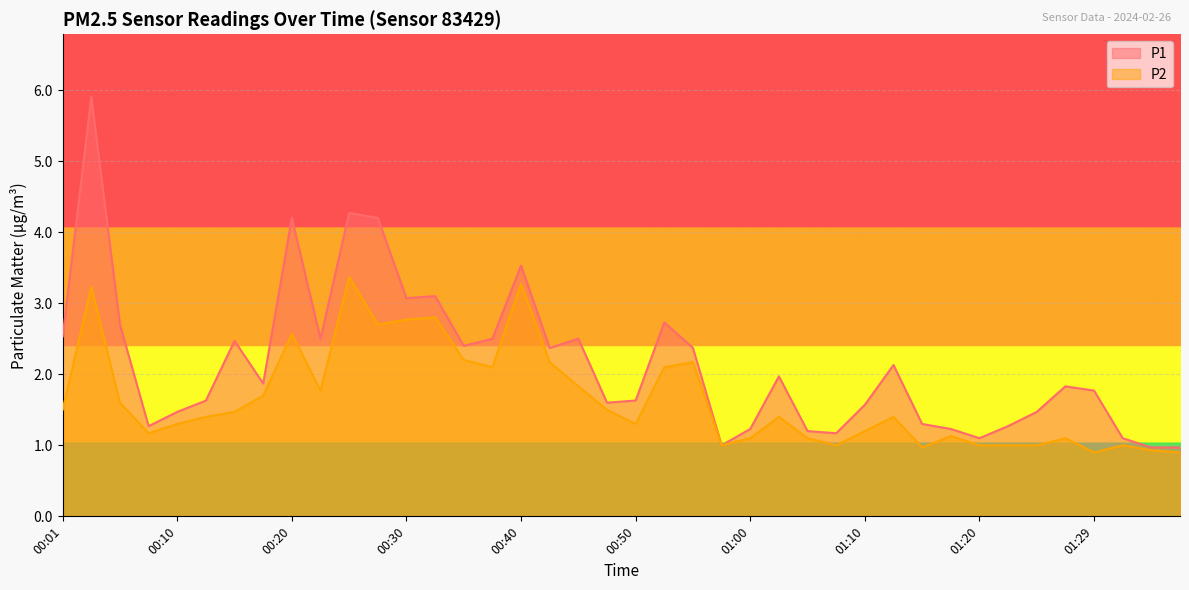

Rank the series by their average value, from highest to lowest.

P1, P2